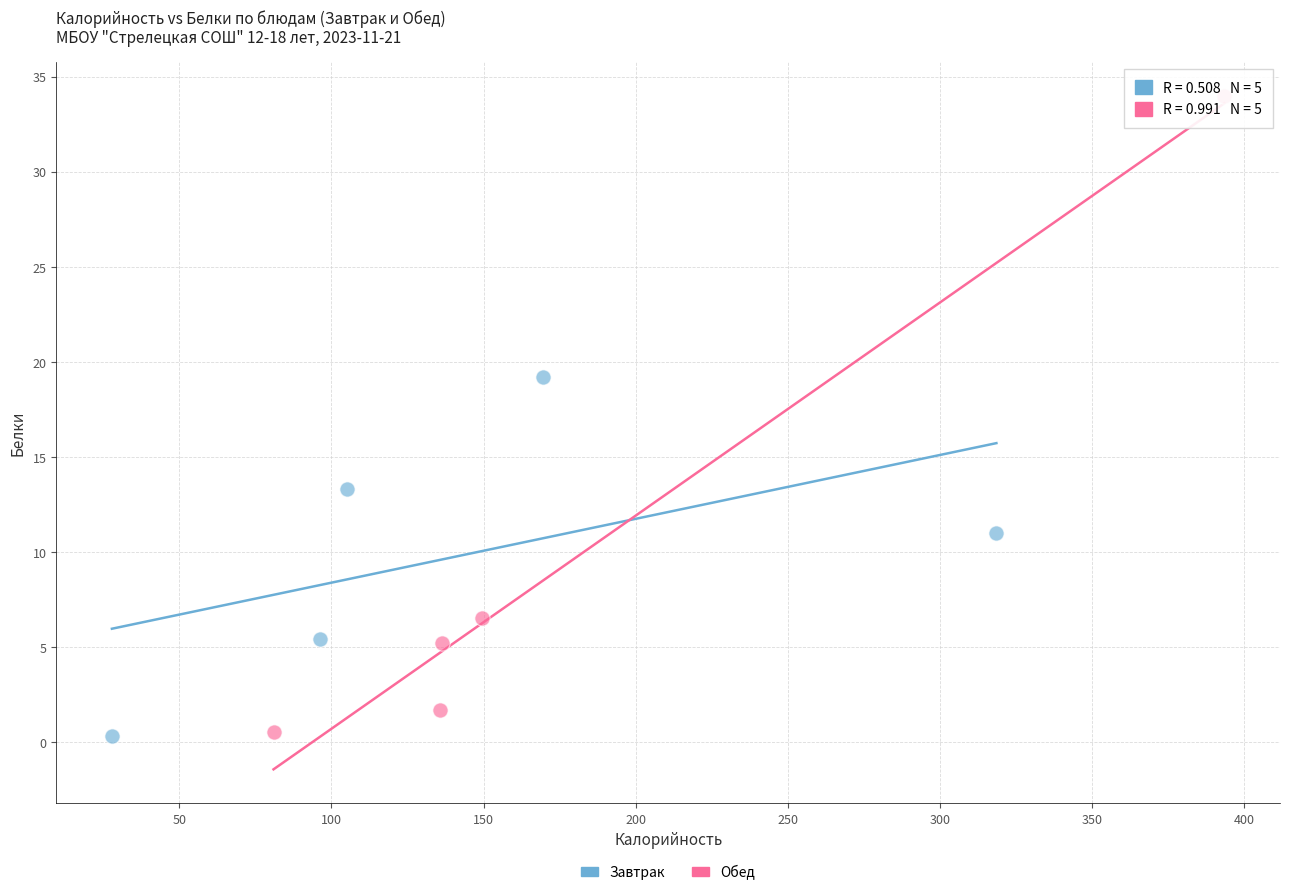

Which series has the largest Y range (max minus min)?

Обед